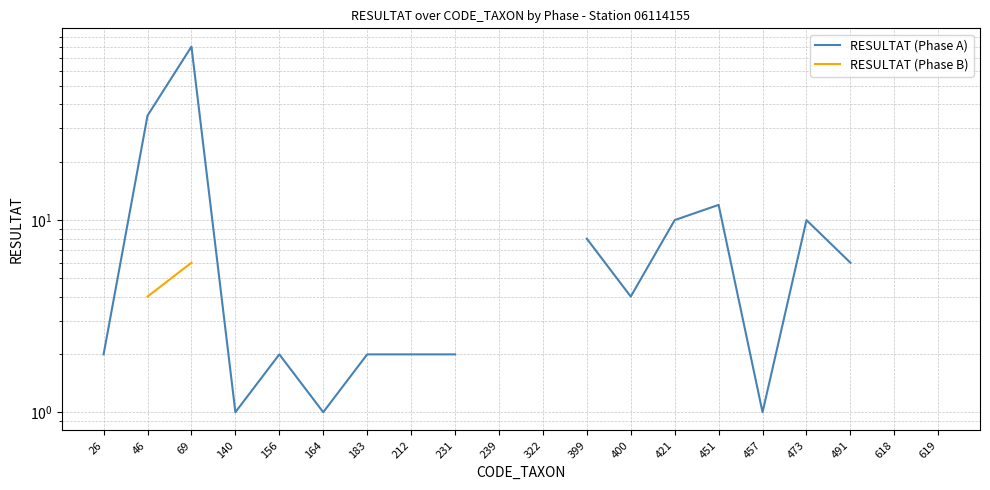

What is the value of the RESULTAT (Phase A) point at the 17th from the left?

10.0